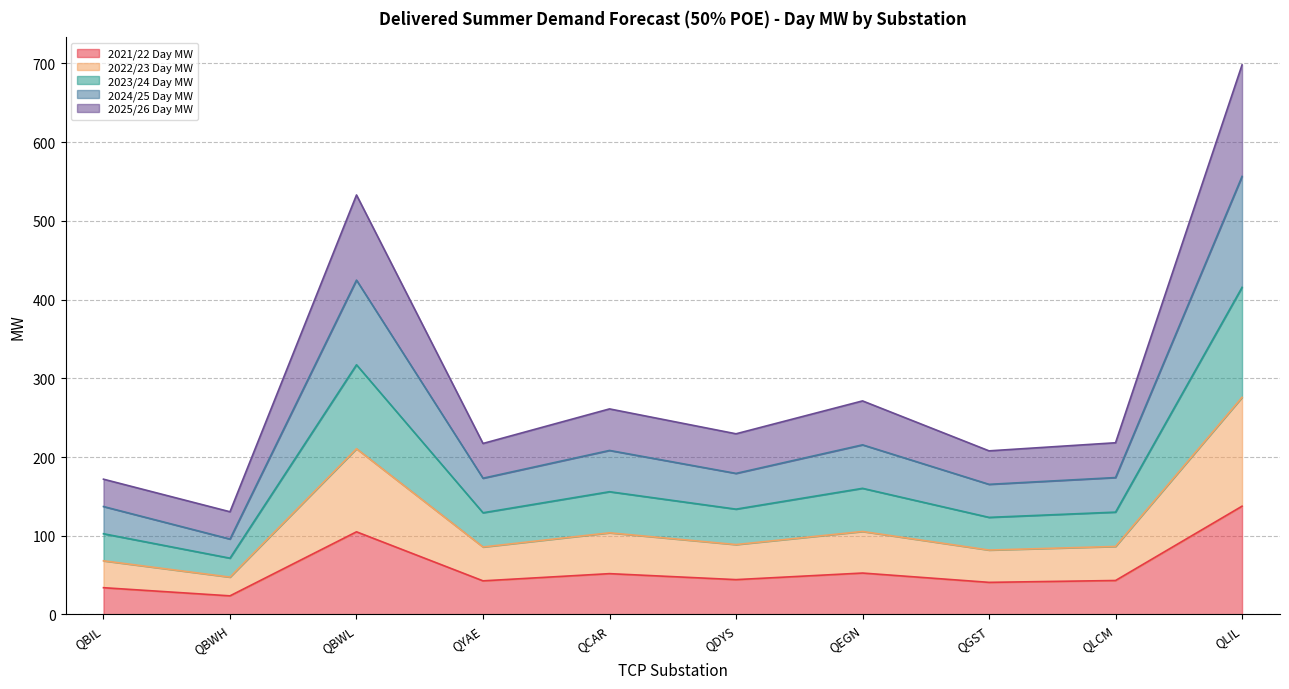

What is the minimum value for 2021/22 Day MW?

23.7